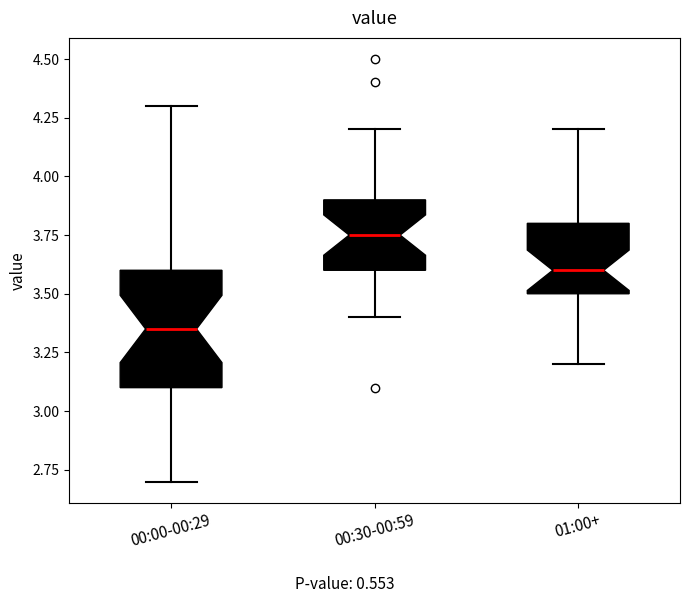

Where does the median line of the box for 00:00-00:29 sit on the y-axis? The values are not printed on the chart, so give them approximately, as read against the axis.

3.35